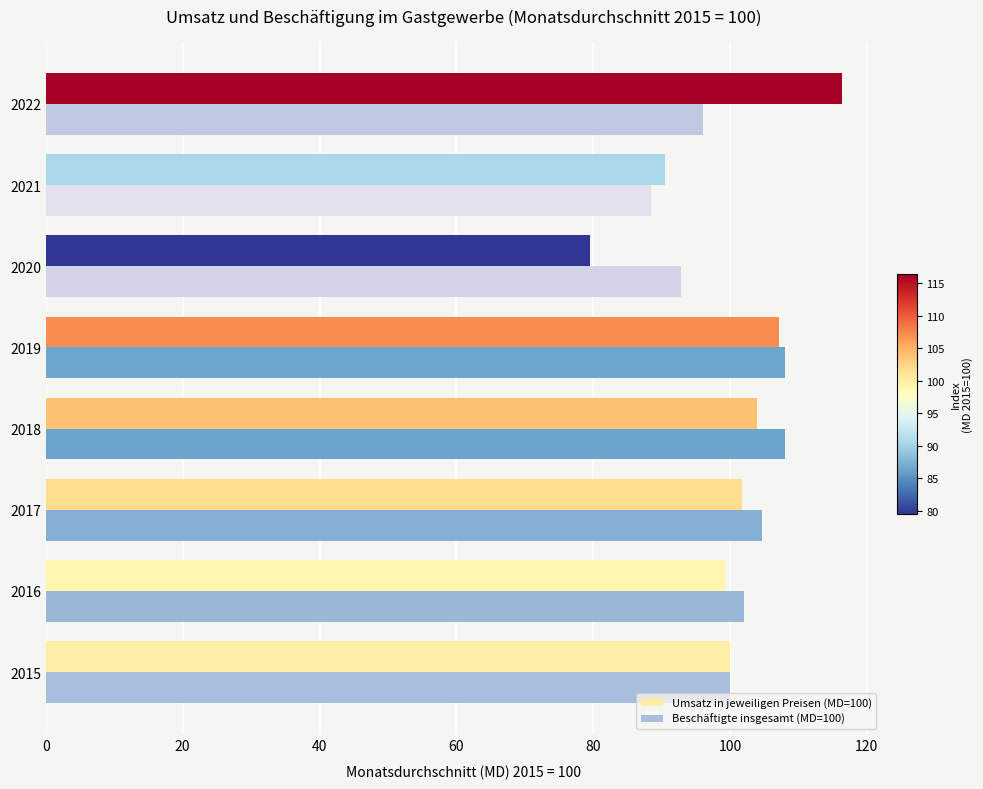

What is the average value of the Umsatz in jeweiligen Preisen (MD=100) series?

99.8